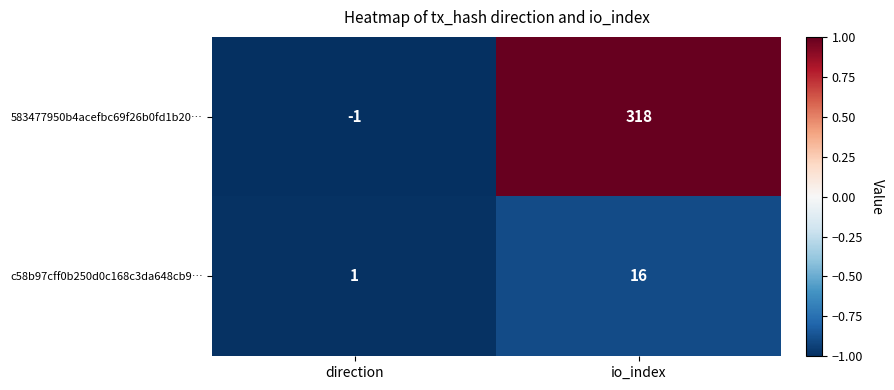

Count the number of data series in this chart.

2